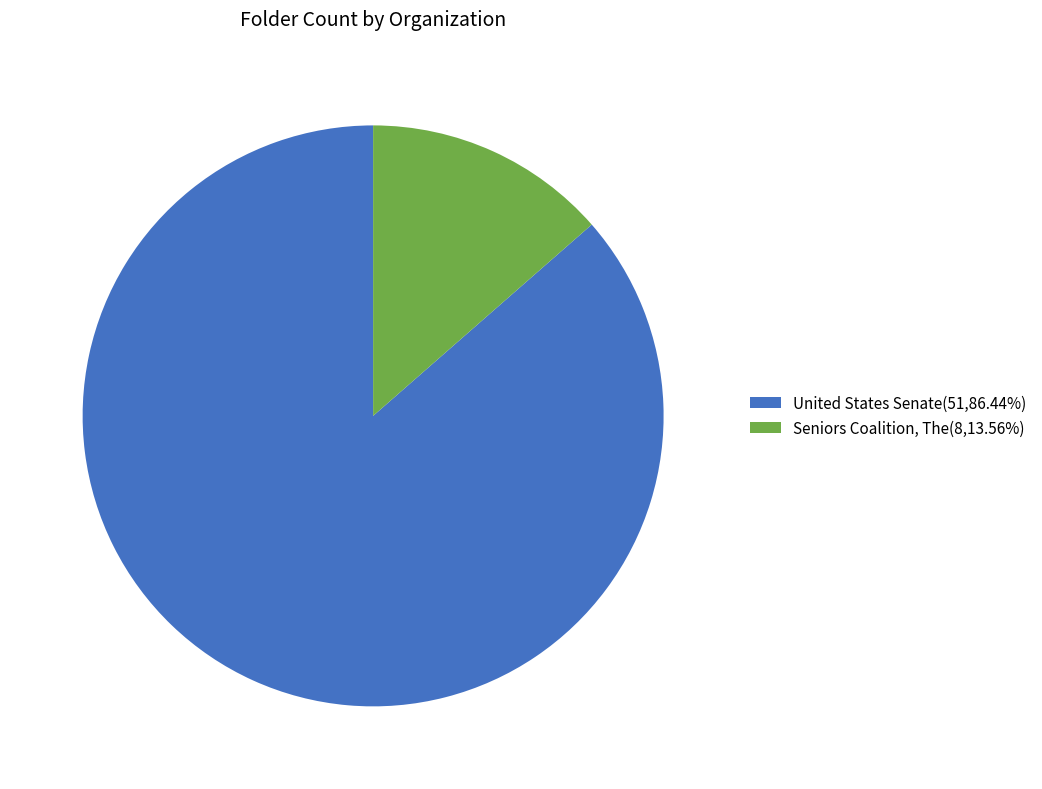

Is there a majority slice in this chart?

Yes